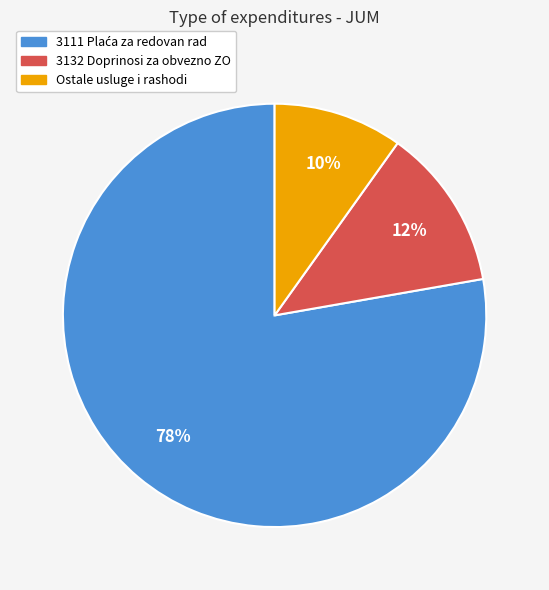

To the nearest percent, what is the average slice percentage?

33%